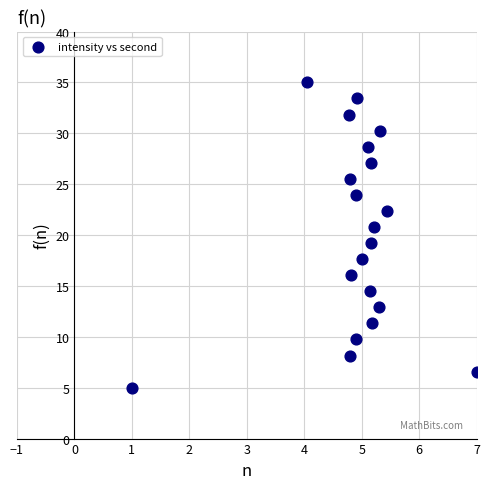

What is the range of Y values (max minus min)?

30.0